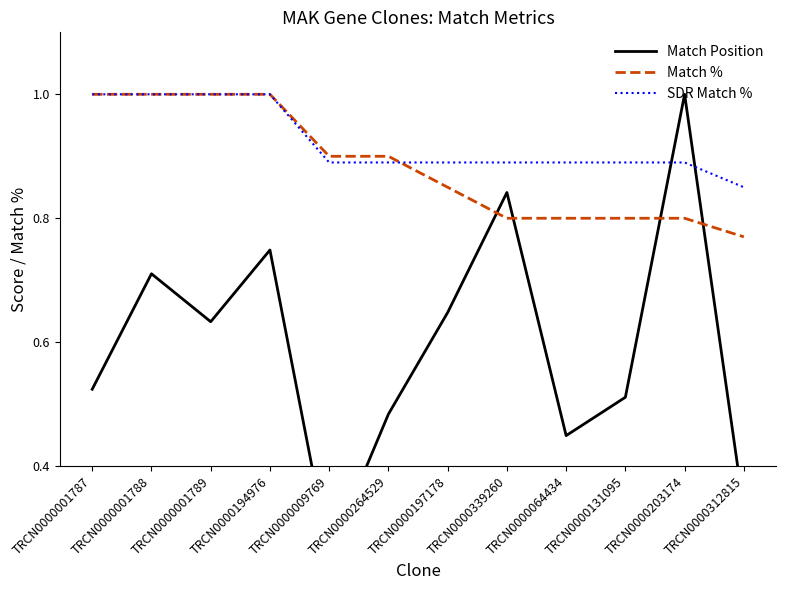

What is the difference between the highest and lowest values at TRCN0000001789?

0.4